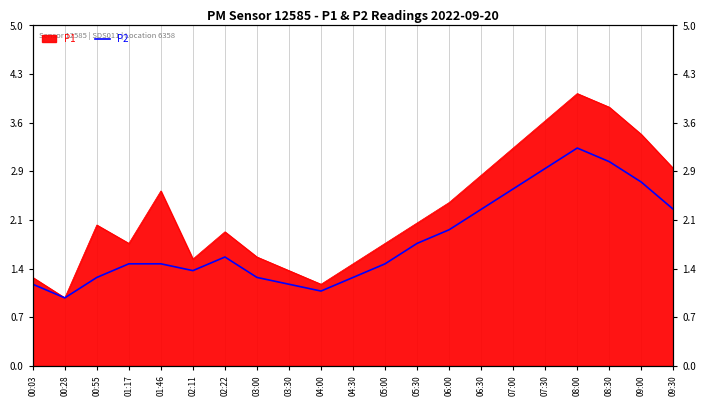

Reading right to left, extract all data points from this chart.

2.3	2.7	3.0	3.2	2.9	2.6	2.3	2.0	1.8	1.5	1.3	1.1	1.2	1.3	1.6	1.4	1.5	1.5	1.3	1.0	1.2